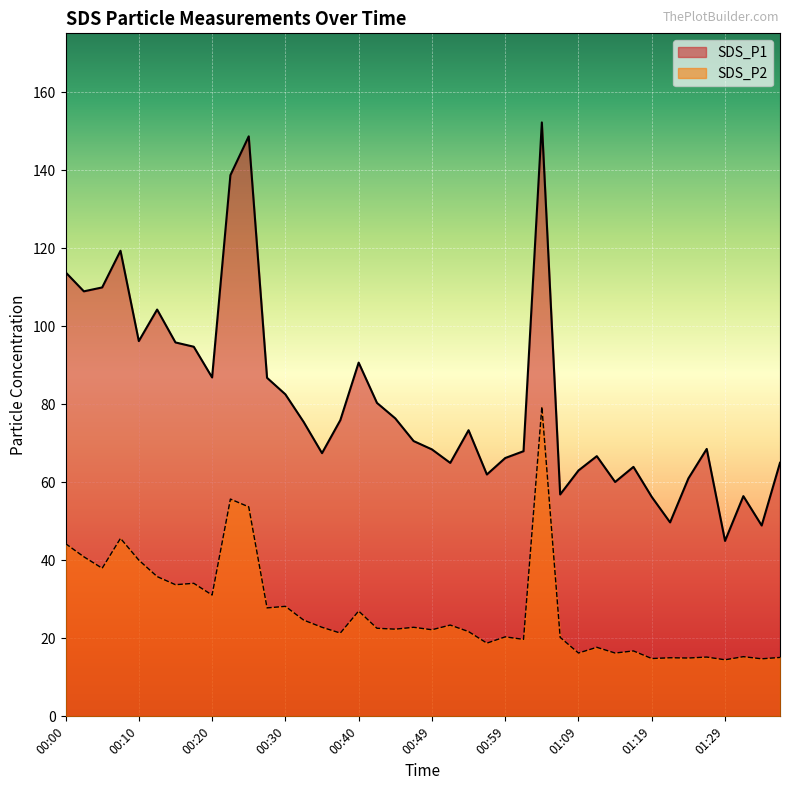

What is the difference between the SDS_P1 values at 01:09 and 00:52?

1.9